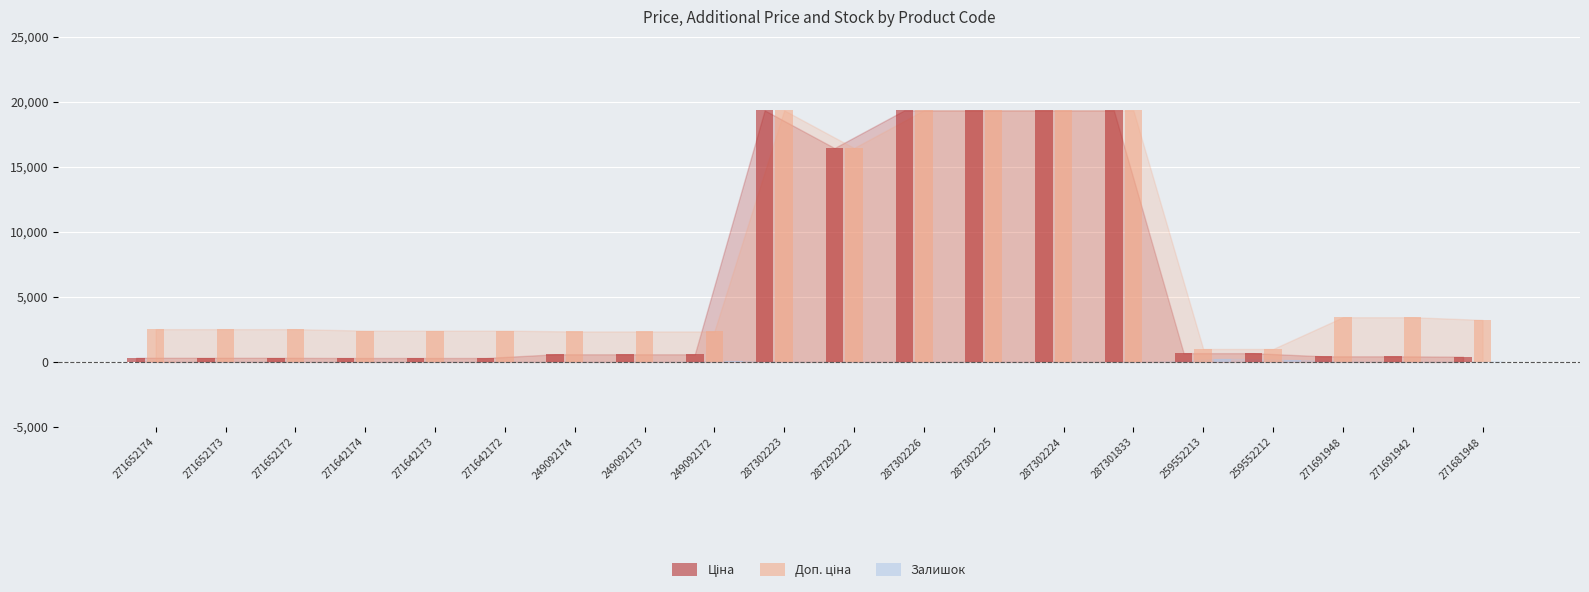

At which category is the sum across all series the highest?

287302223